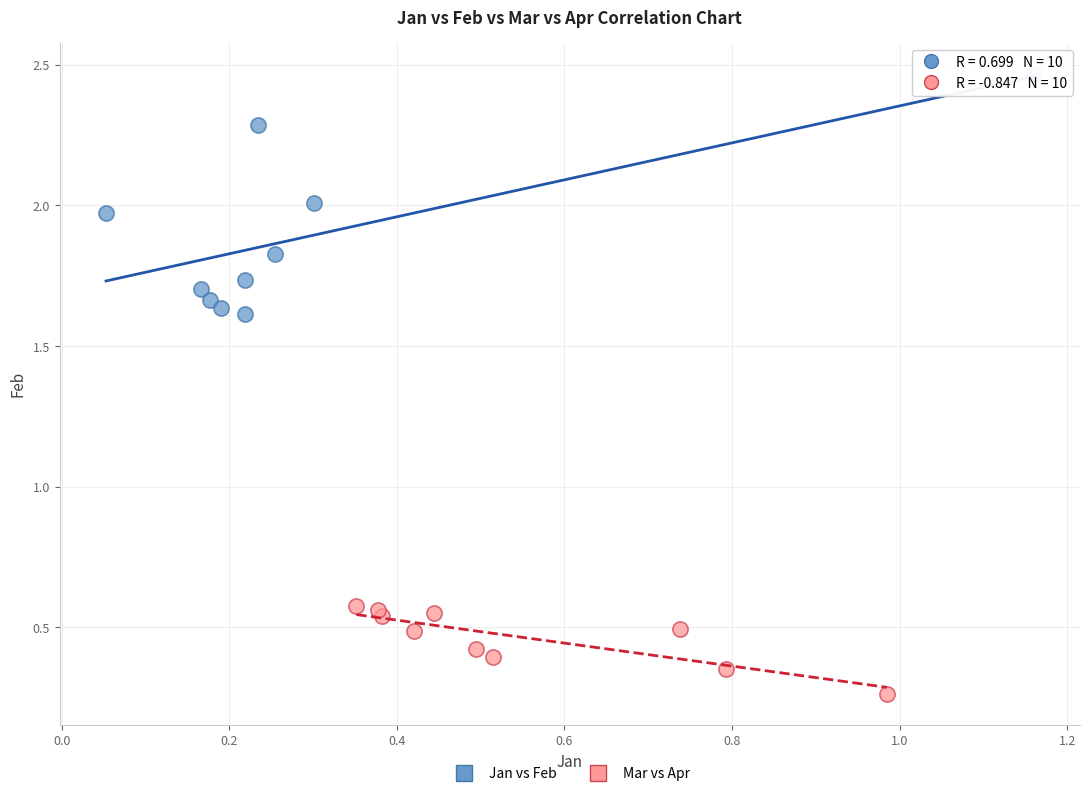

Which series has the widest spread of Y values?

Jan vs Feb